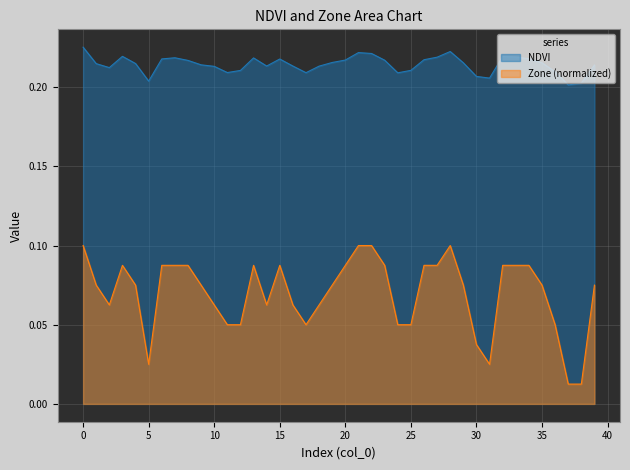

True or false: NDVI has more than 2 points higher than both neighbors.

True